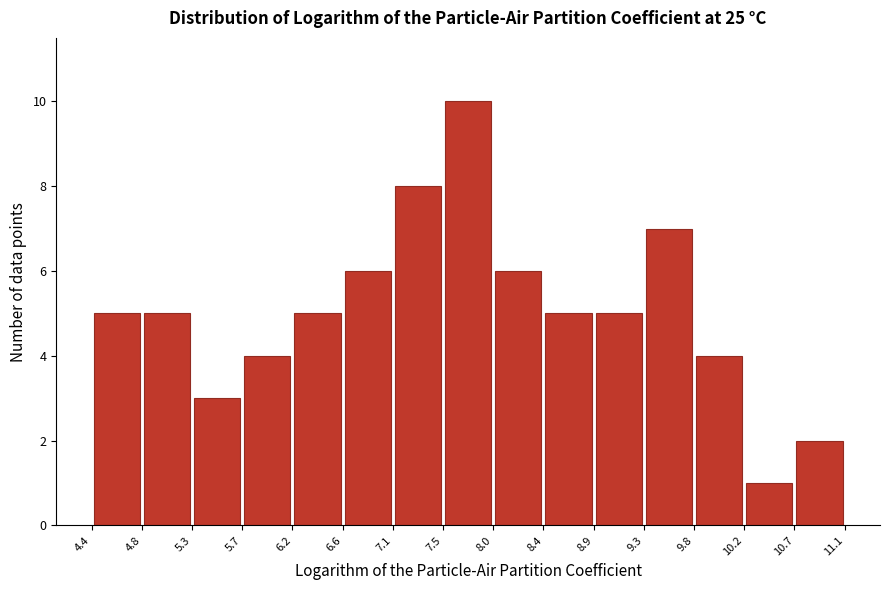

Reading left to right, list every bar in this chart as the range it spans on the x-axis followed by its height. The values are not printed on the chart, so give them approximately, as read against the axis.

4.4 to 4.8: 5
4.8 to 5.3: 5
5.3 to 5.7: 3
5.7 to 6.2: 4
6.2 to 6.6: 5
6.6 to 7.1: 6
7.1 to 7.5: 8
7.5 to 8.0: 10
8.0 to 8.4: 6
8.4 to 8.9: 5
8.9 to 9.3: 5
9.3 to 9.8: 7
9.8 to 10.2: 4
10.2 to 10.7: 1
10.7 to 11.1: 2